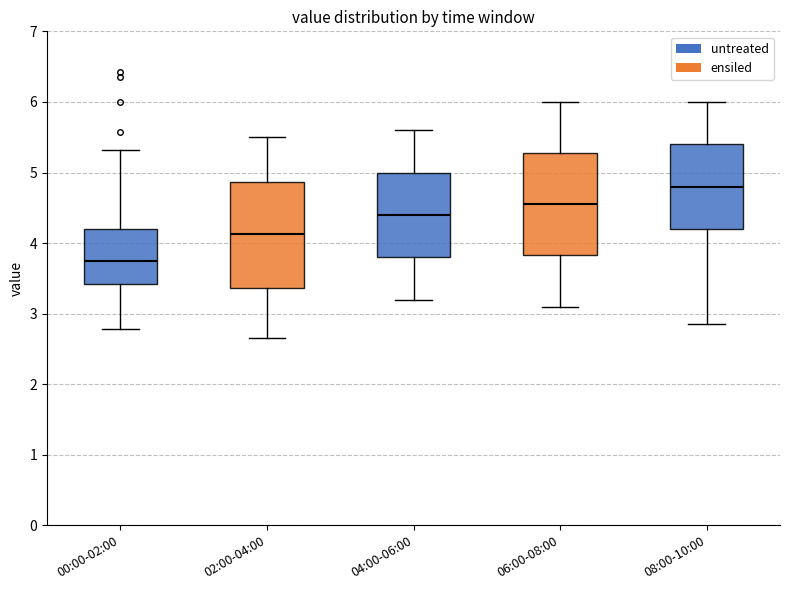

Which box has the highest median line?

08:00-10:00